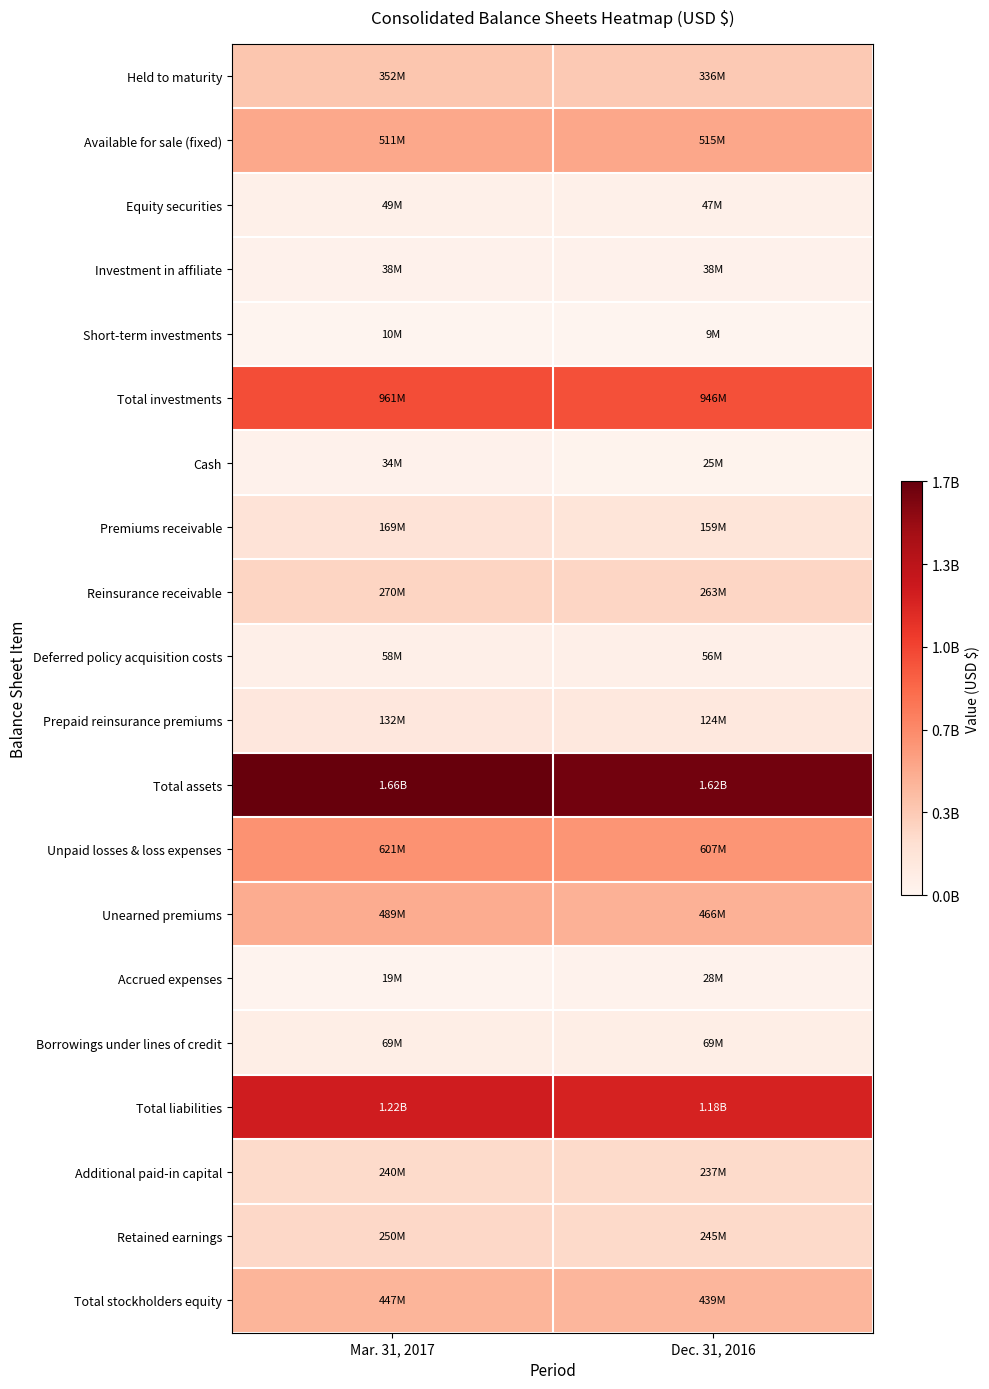

What is the total value across all series at Dec. 31, 2016?

7416632095